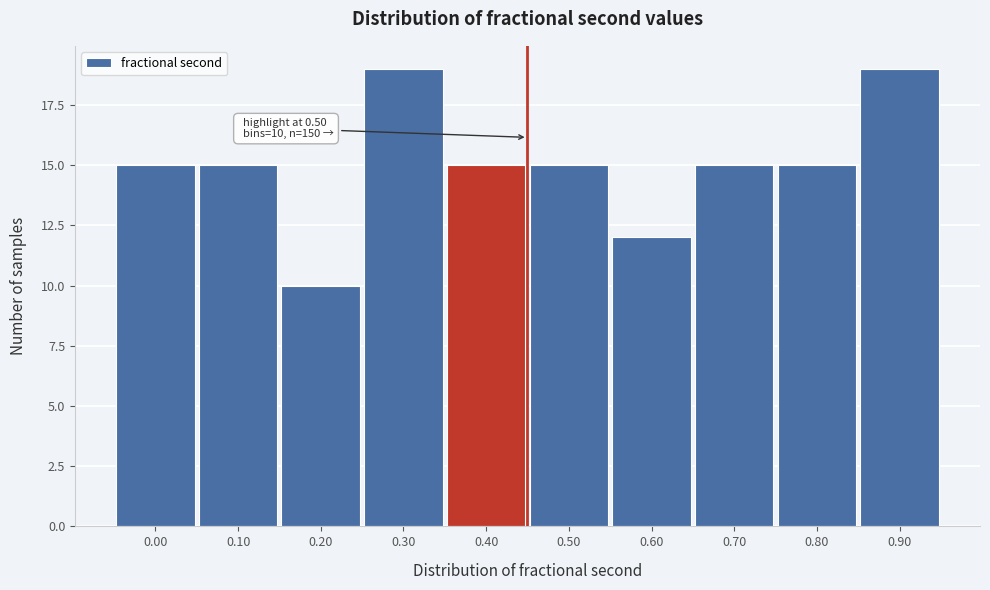

Reading right to left, extract all data points from this chart.

0.90=19	0.80=15	0.70=15	0.60=12	0.50=15	0.40=15	0.30=19	0.20=10	0.10=15	0.00=15